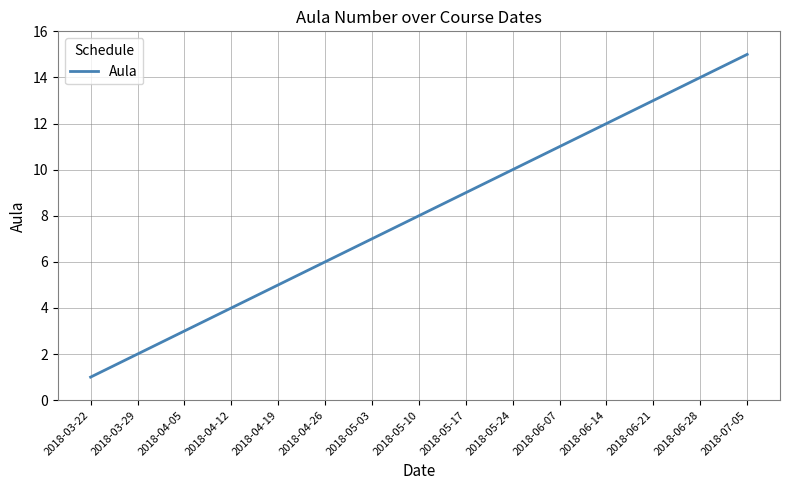

Rank the categories by value from highest to lowest.

2018-07-05, 2018-06-28, 2018-06-21, 2018-06-14, 2018-06-07, 2018-05-24, 2018-05-17, 2018-05-10, 2018-05-03, 2018-04-26, 2018-04-19, 2018-04-12, 2018-04-05, 2018-03-29, 2018-03-22